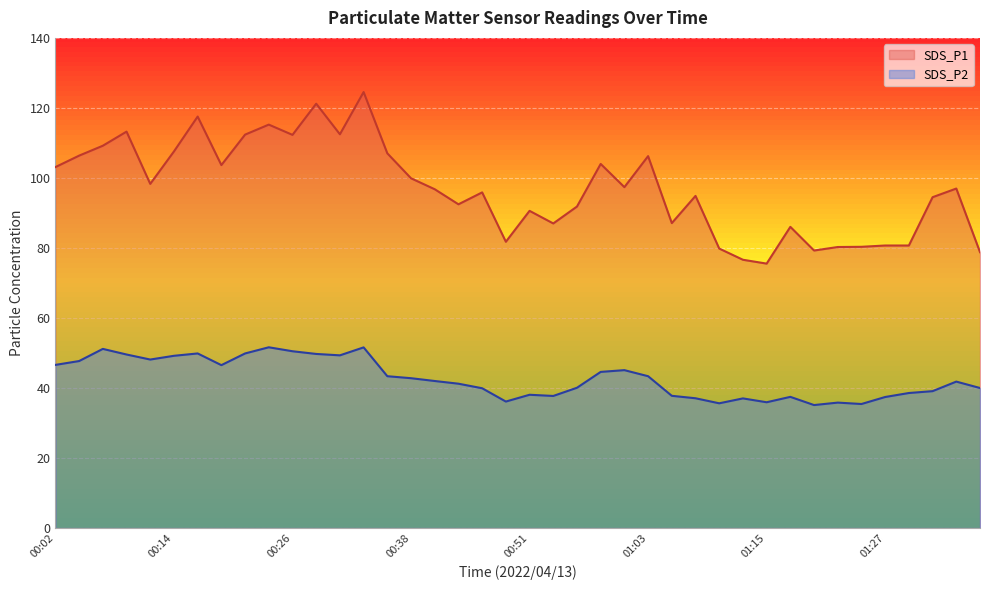

How many lines are shown in the chart?

2